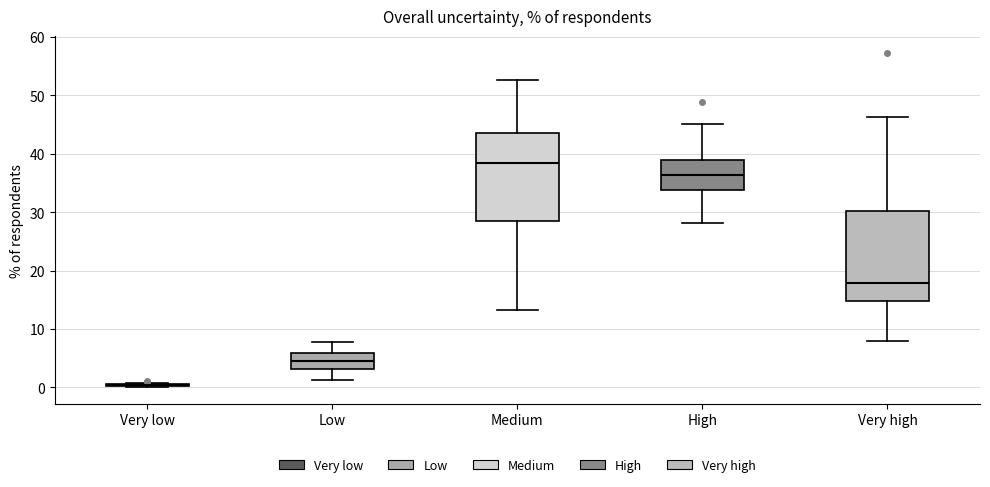

Reading left to right, transcribe this box plot: for each box, give where its median line is, the range the box spans, and where its two whiskers end, as read against the y-axis. The values are not printed on the chart, so give them approximately, as read against the axis.

Very low: box collapsed to a line at 0, whiskers 0 to 1
Low: median 5, box 3 to 6, whiskers 1 to 8
Medium: median 38, box 28 to 43, whiskers 13 to 53
High: median 36, box 34 to 39, whiskers 28 to 45
Very high: median 18, box 15 to 30, whiskers 8 to 46